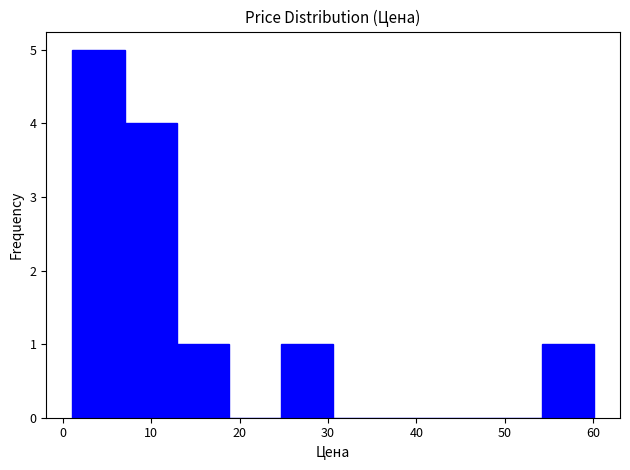

Reading left to right, transcribe this chart: for each bar, give the range it covers on the x-axis and its height. Neither the bar edges nor the heights are printed on the chart, so give them approximately, as read against the axes.

1 to 7: 5
7 to 13: 4
13 to 19: 1
19 to 25: 0
25 to 31: 1
31 to 36: 0
36 to 42: 0
42 to 48: 0
48 to 54: 0
54 to 60: 1